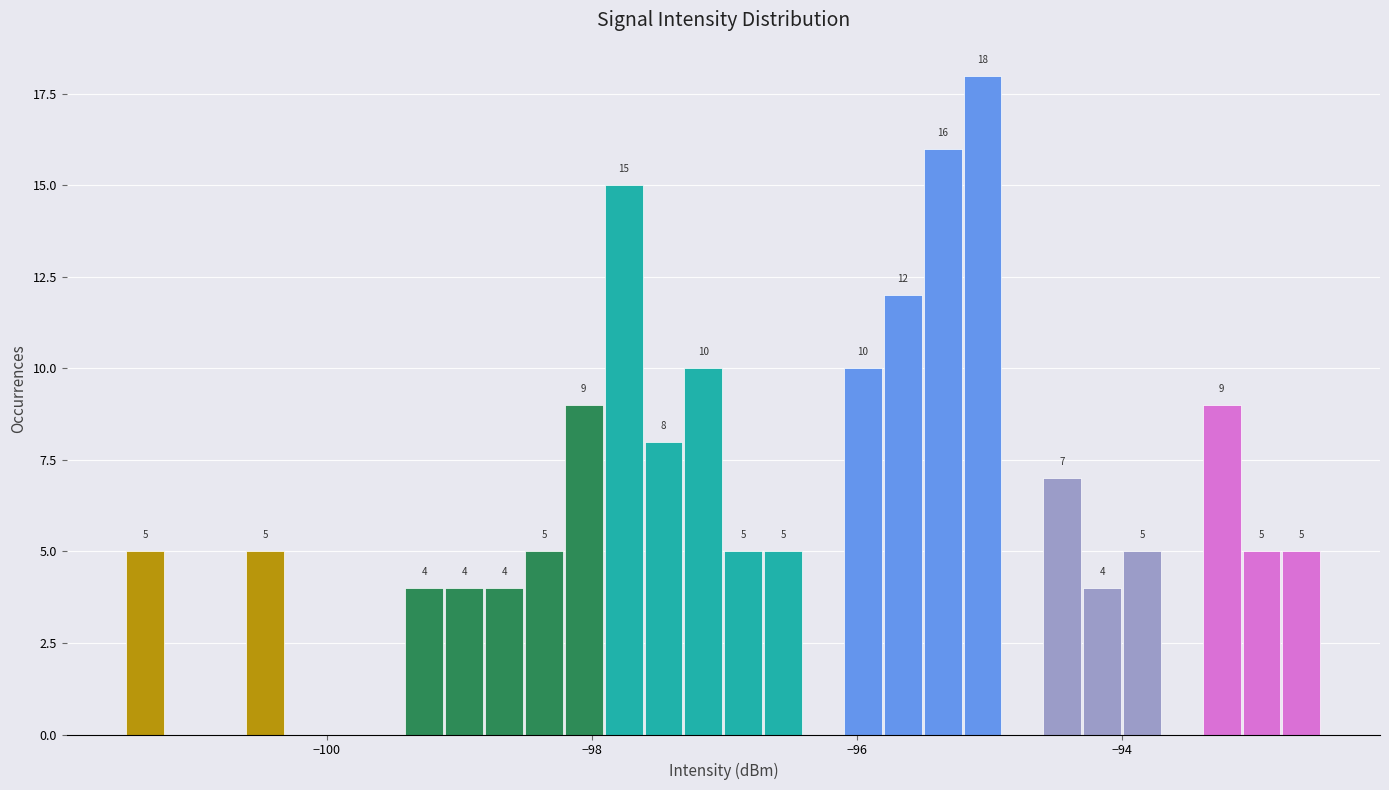

Read against the x-axis, roughly where is the centre of the tallest bar?

-95.0